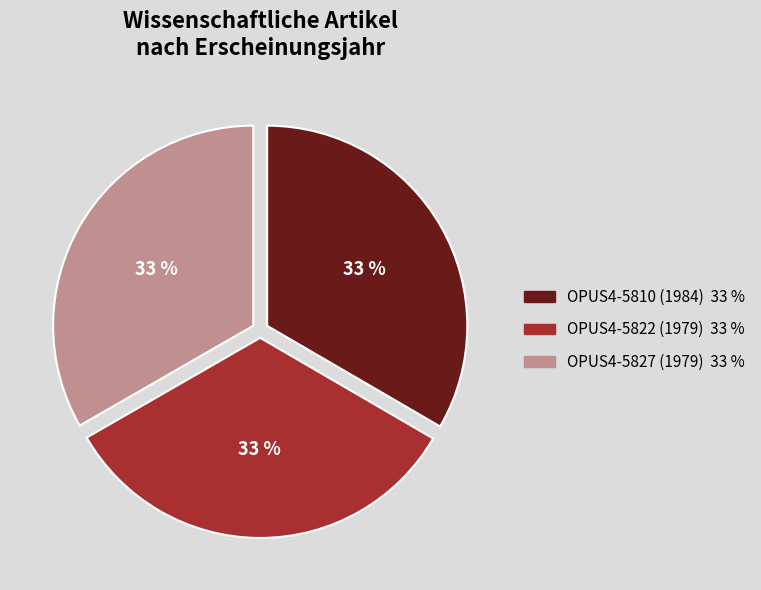

Count the number of slices in the pie.

3